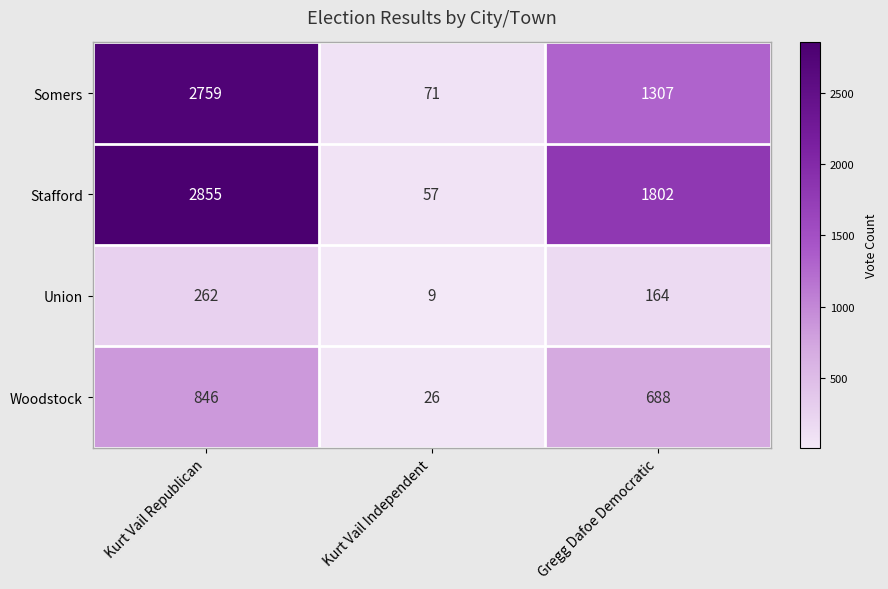

Reading left to right, extract all data points from this chart.

Somers: Kurt Vail Republican=2759	Kurt Vail Independent=71	Gregg Dafoe Democratic=1307
Stafford: Kurt Vail Republican=2855	Kurt Vail Independent=57	Gregg Dafoe Democratic=1802
Union: Kurt Vail Republican=262	Kurt Vail Independent=9	Gregg Dafoe Democratic=164
Woodstock: Kurt Vail Republican=846	Kurt Vail Independent=26	Gregg Dafoe Democratic=688